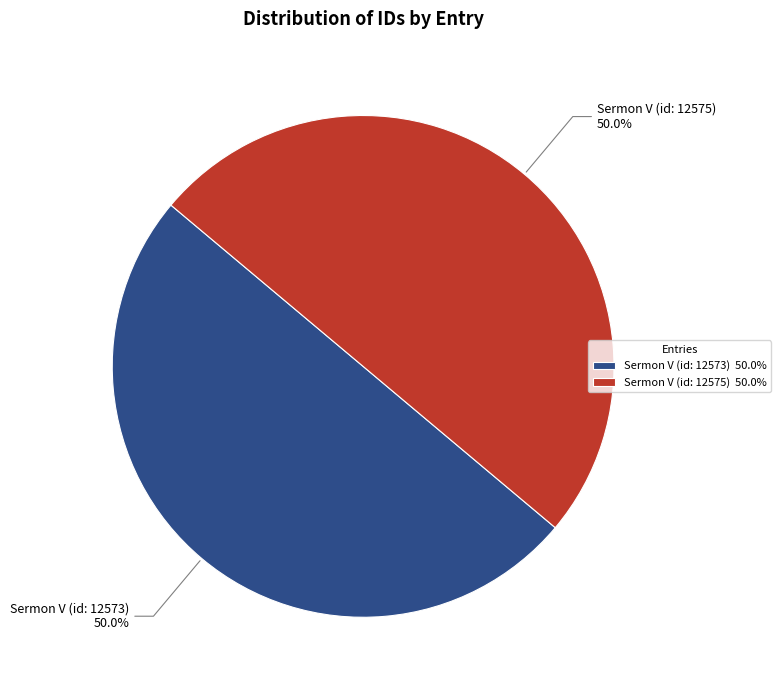

How many slices are in this pie chart?

2